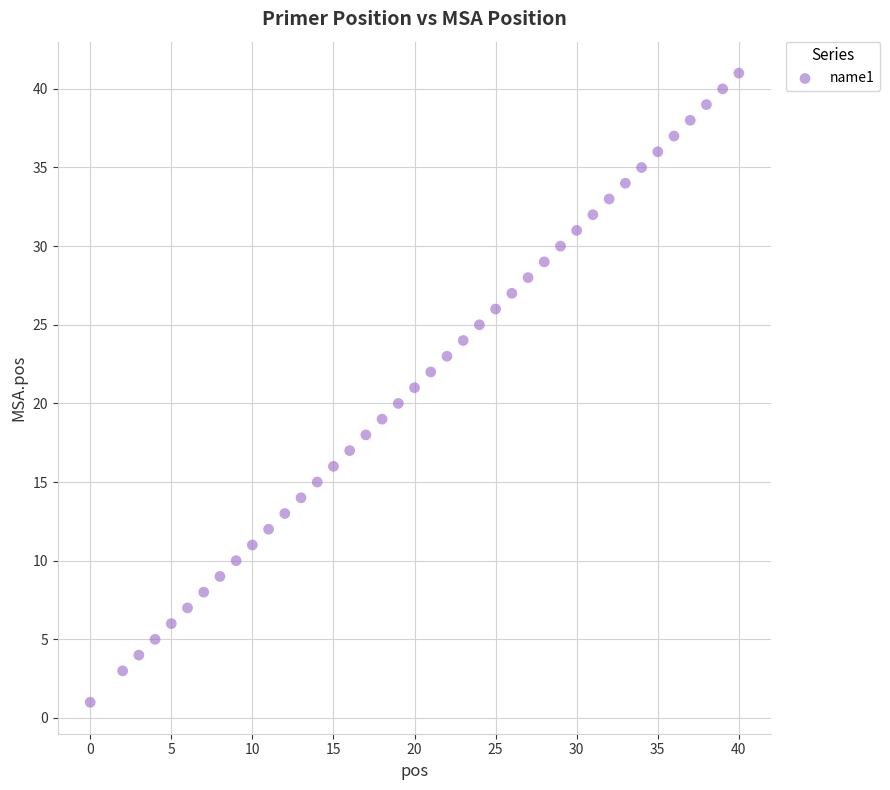

What is the range of X values (max minus min)?

40